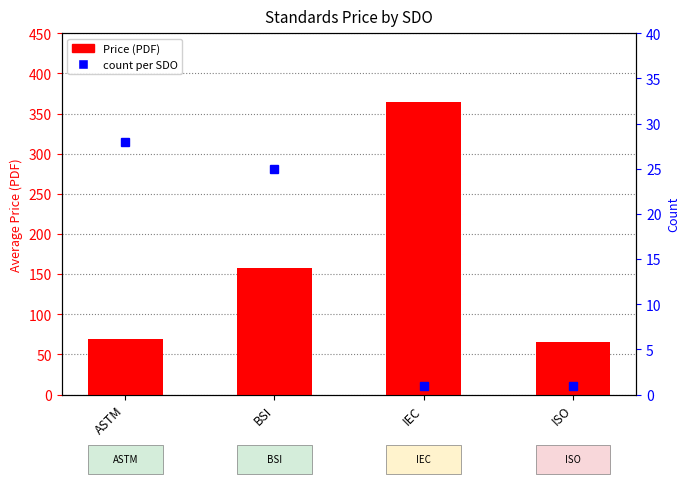

Are the bars grouped side by side (vs. stacked)?

No